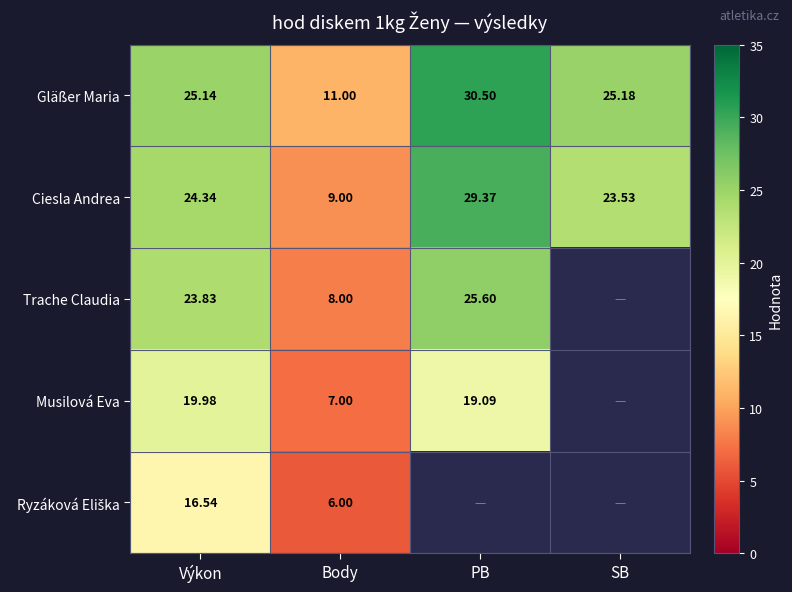

At which label does Ciesla Andrea reach its peak?

PB